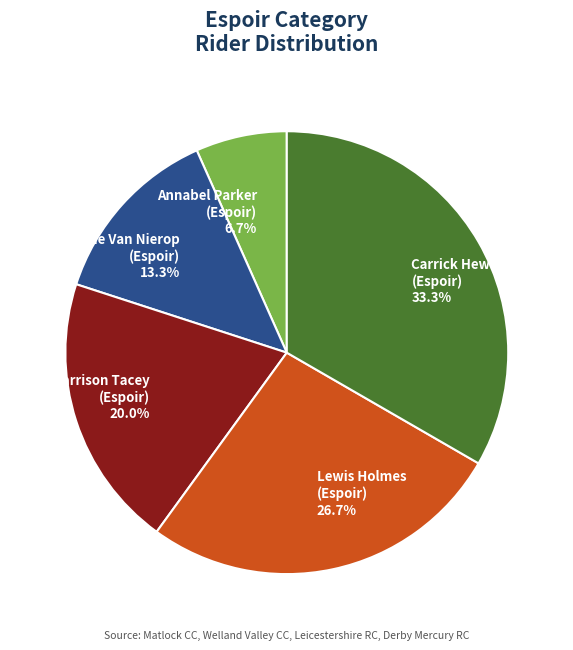

Which has a higher value, Millie Van Nierop (Espoir) or Lewis Holmes (Espoir)?

Lewis Holmes (Espoir)